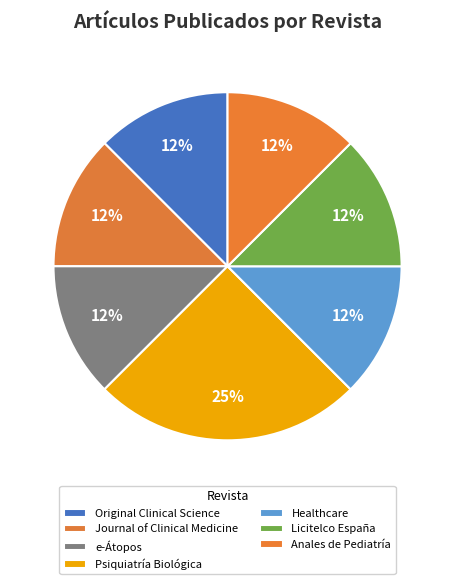

How many segments does this pie chart have?

7